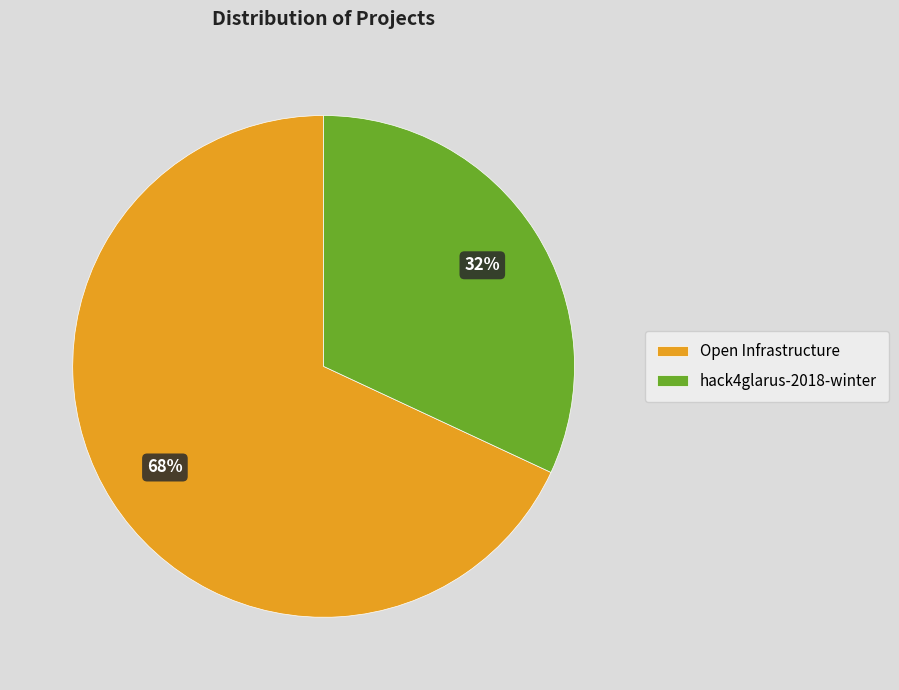

Combined, do hack4glarus-2018-winter and Open Infrastructure account for over 50%?

Yes